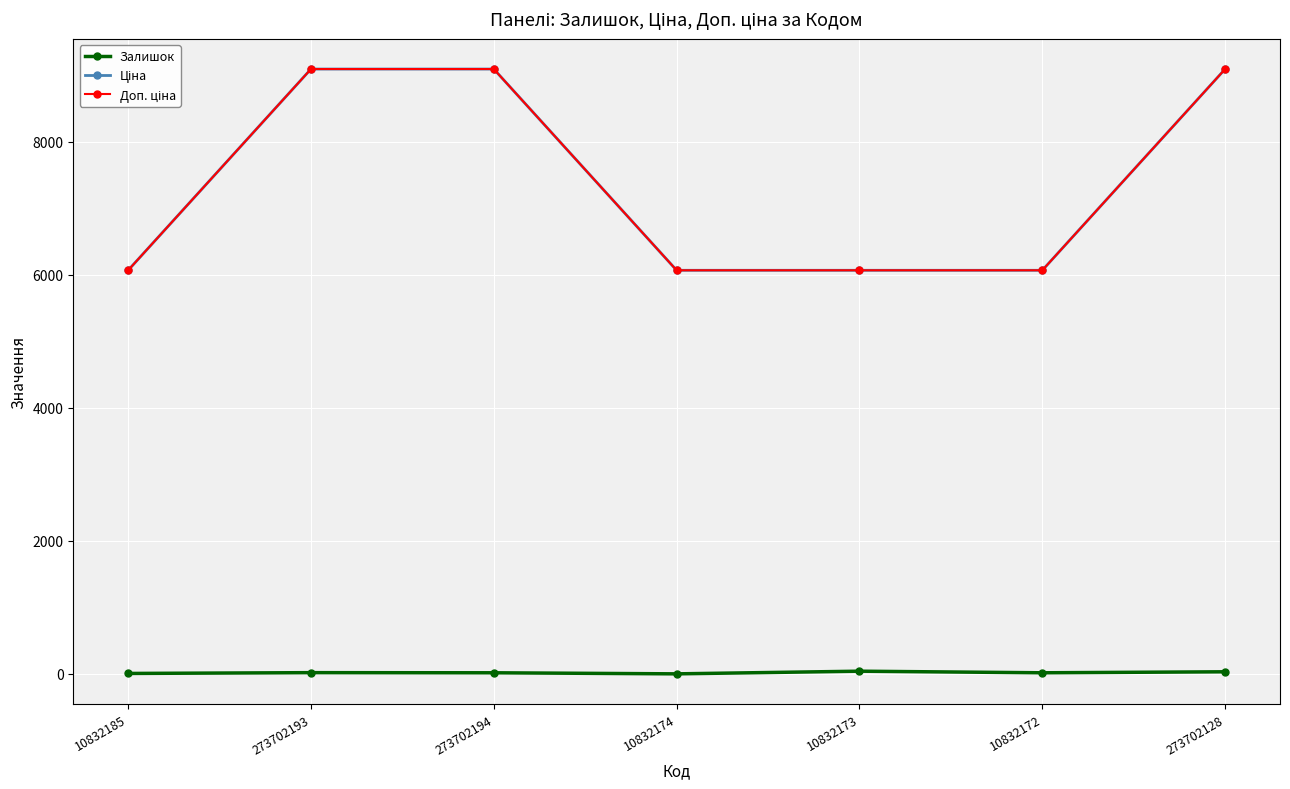

Is it true that Ціна equals 6067.2 at 10832174?

True